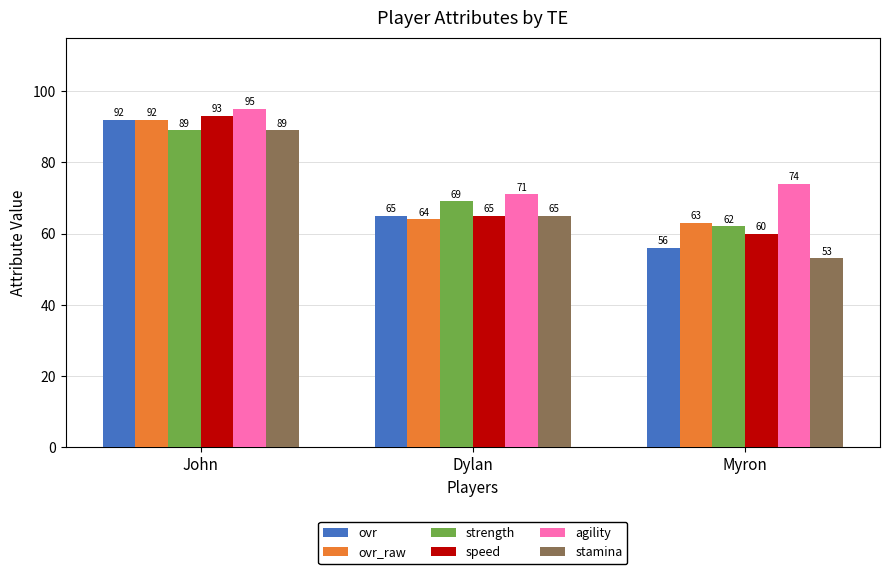

What is the difference between the highest and lowest values at Dylan?

7